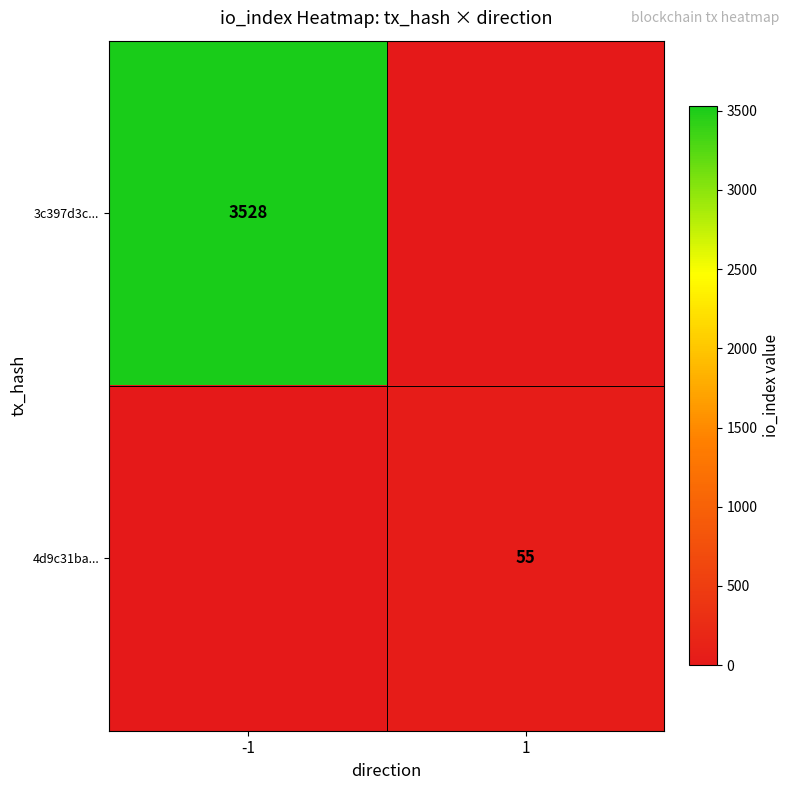

The value of 4d9c31ba... at 1 is 93. True or false?

False